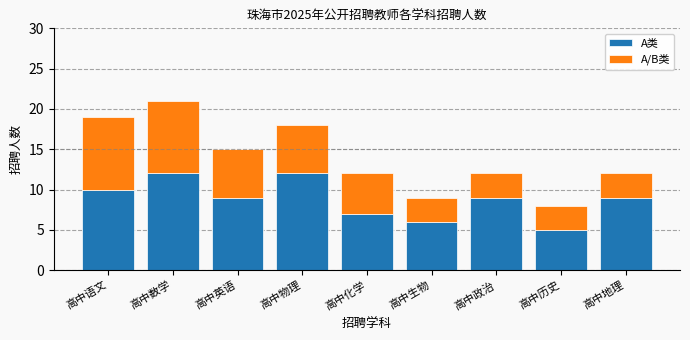

Are the bars horizontal?

No